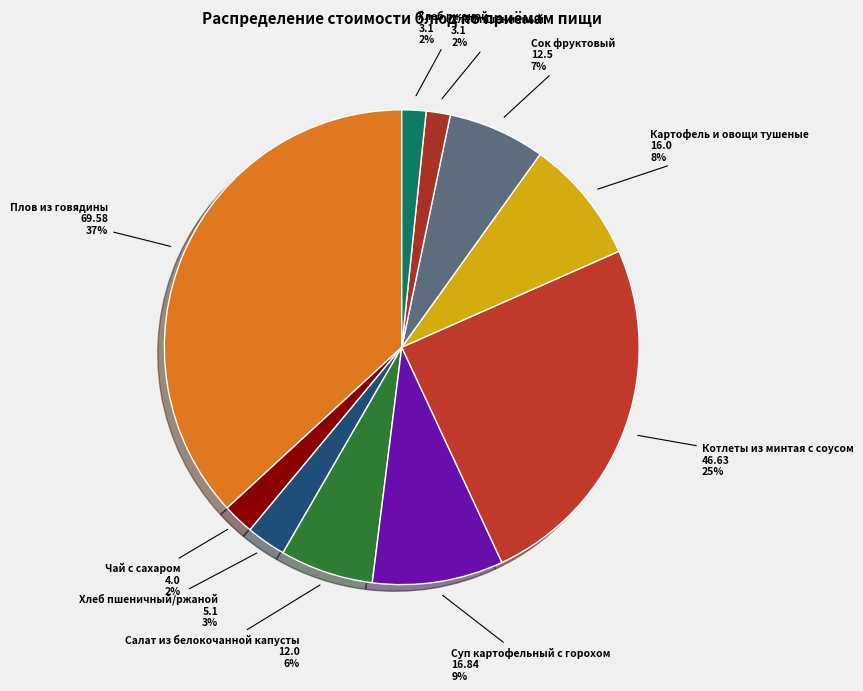

Does any single category account for the majority?

No